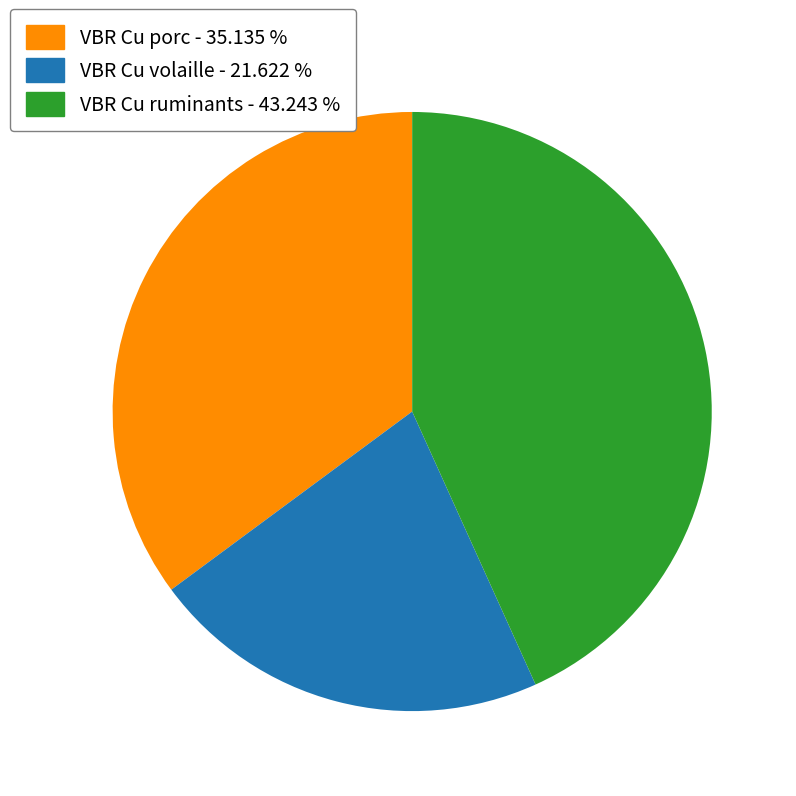

Does VBR Cu ruminants - 43.243 % account for over 50% of the chart?

No